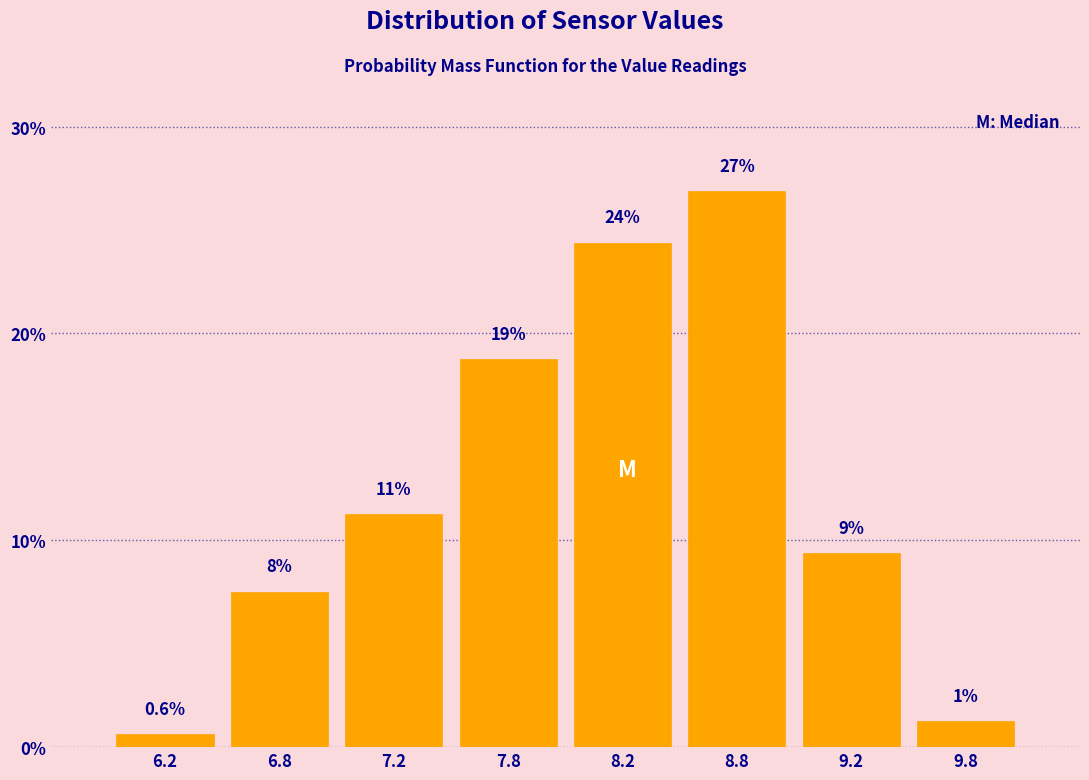

Does the chart contain any negative values?

No